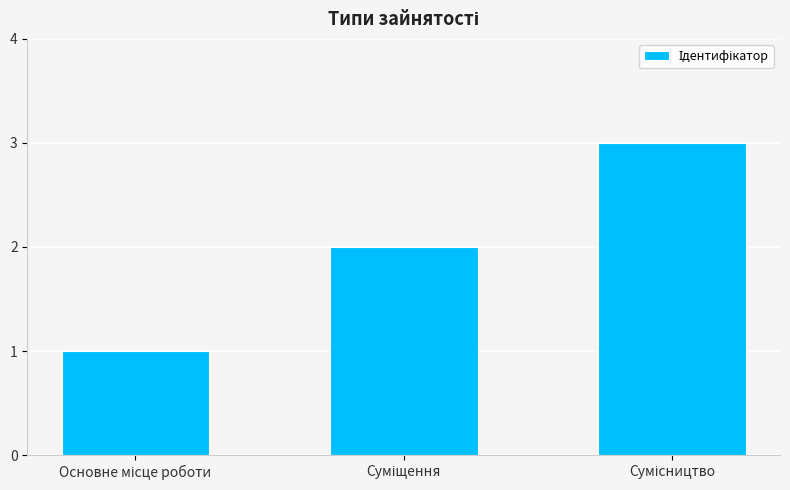

What is the value of the 3rd bar from the left?

3